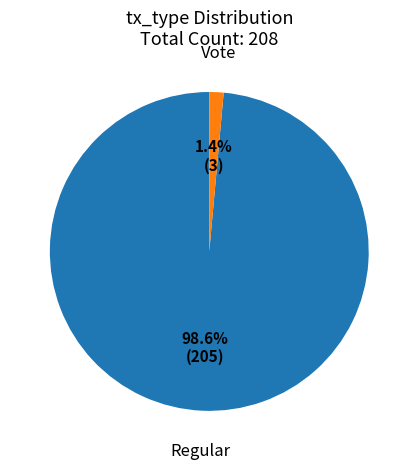

Rank the categories by value from highest to lowest.

Regular, Vote